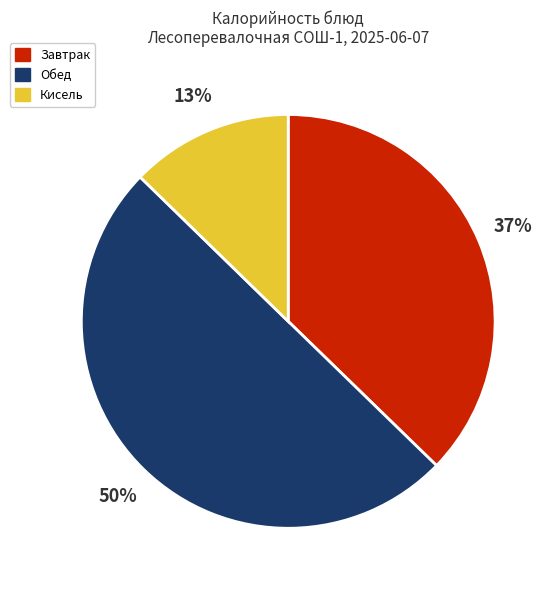

What is the ratio of the value at Завтрак to the value at Обед?

0.7